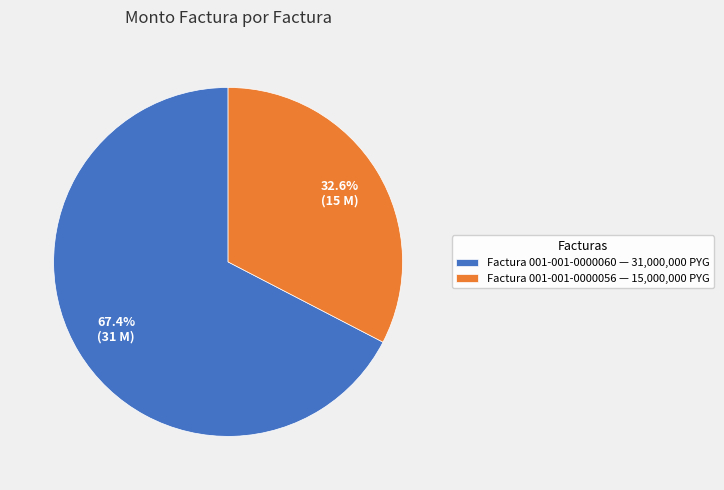

How many segments does this pie chart have?

2